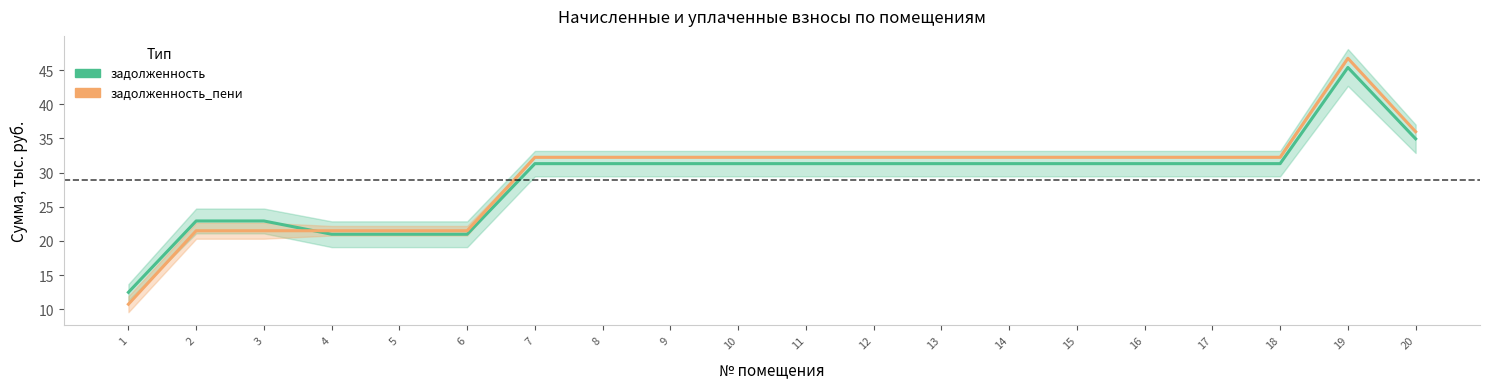

Between which two adjacent categories do задолженность and задолженность_пени first intersect?

3 and 4